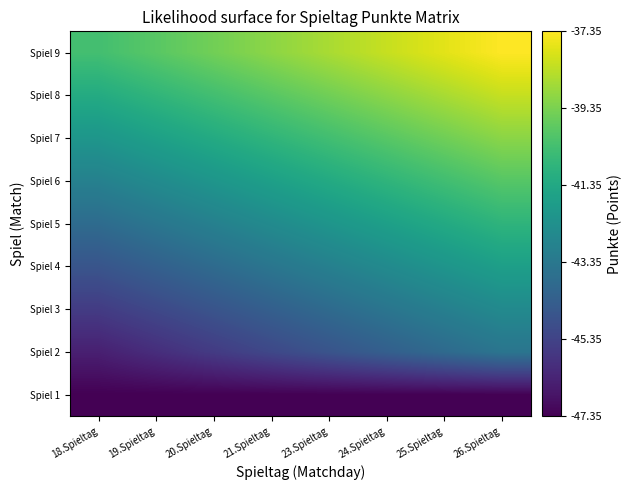

How many data points does each series have?

8